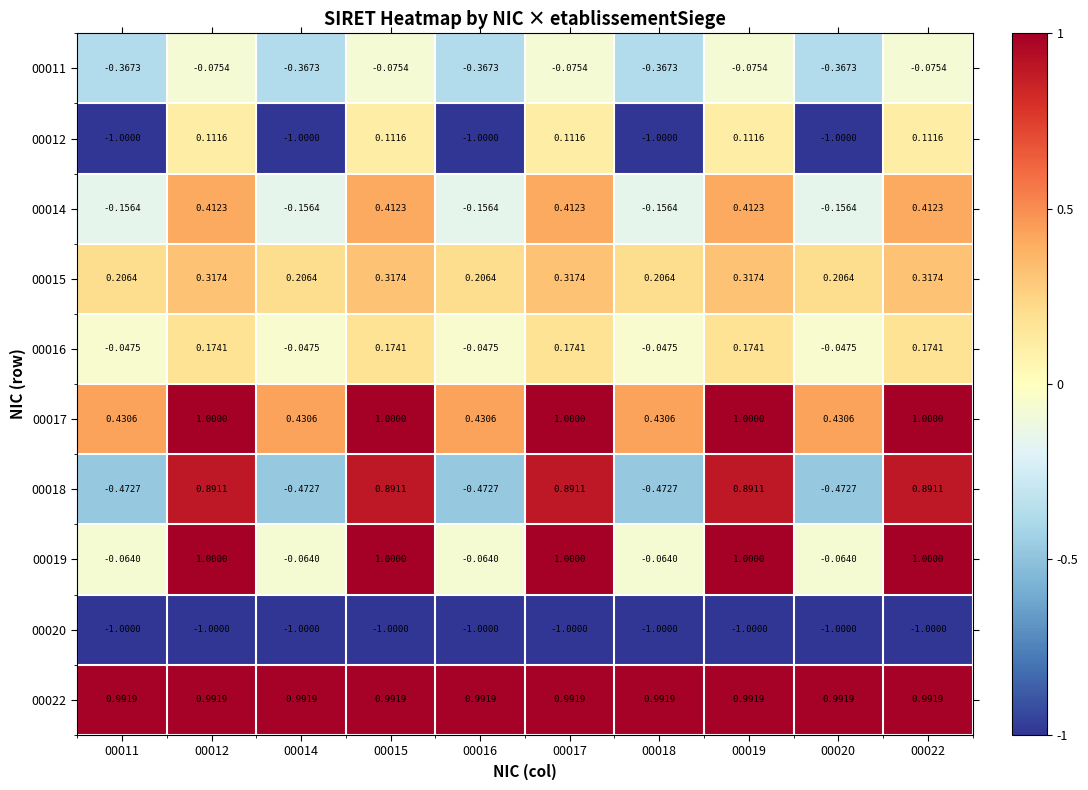

Is the value of 00016 at 00014 greater than the value of 00011 at 00019?

Yes